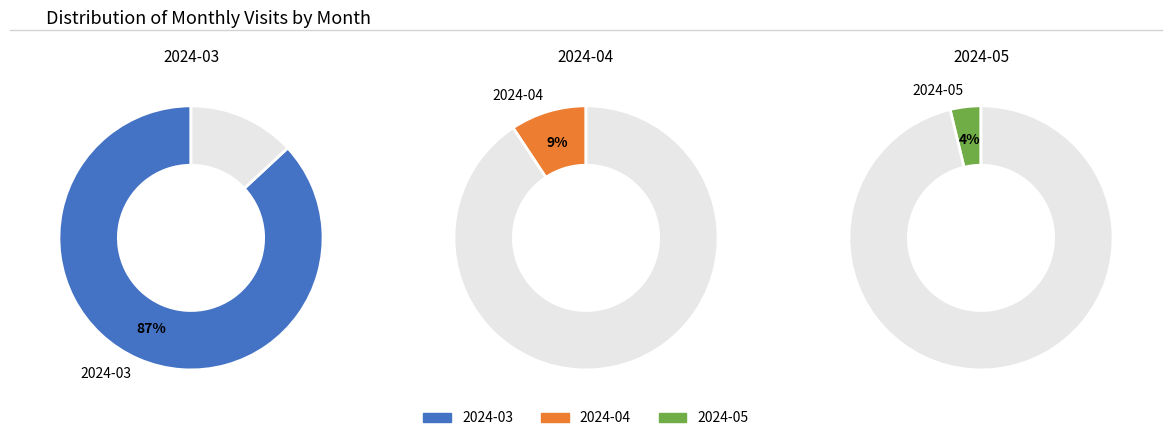

What percentage is the 2024-03 slice, to the nearest percent?

87%